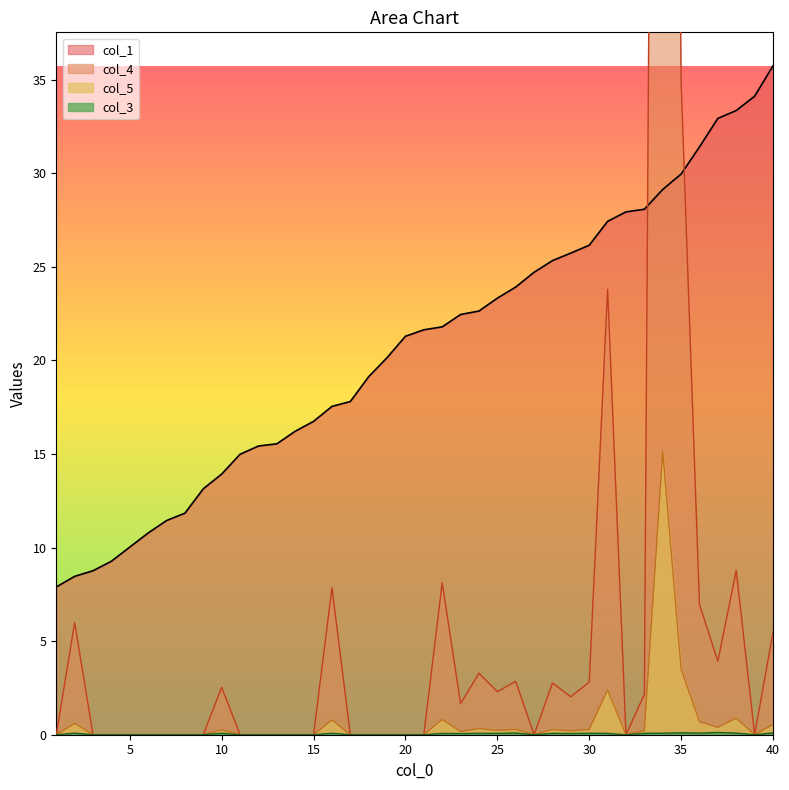

Which series has the widest spread of values?

col_5